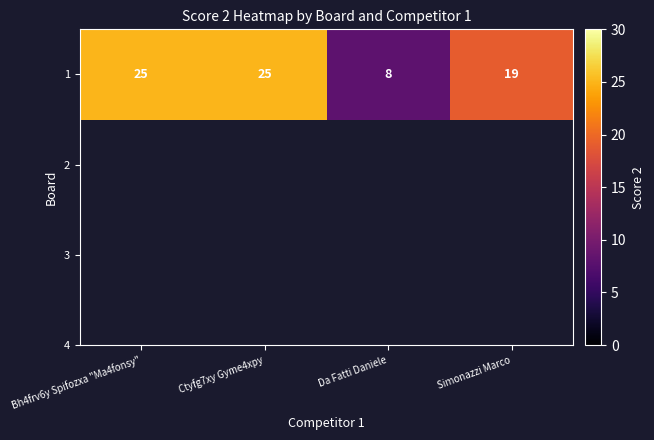

What is the ratio of the value at Da Fatti Daniele to the value at Simonazzi Marco?

0.4